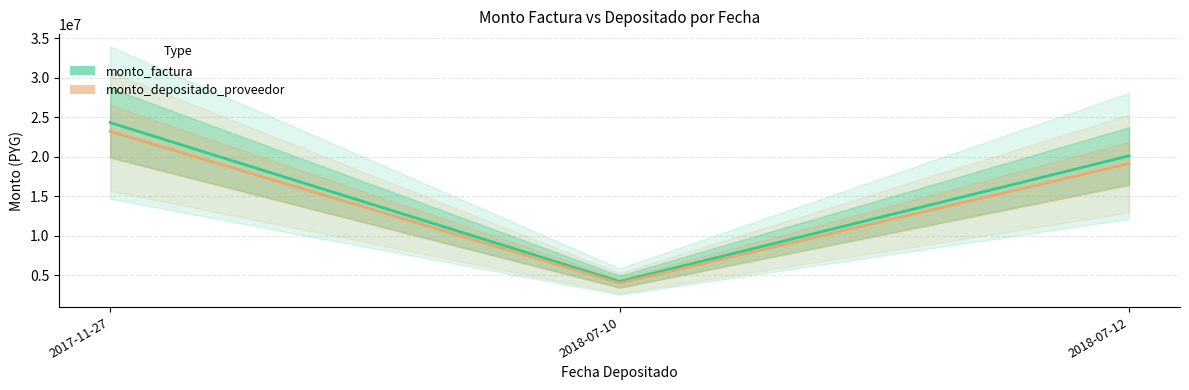

List the labels in order of monto_factura value, largest first.

2017-11-27, 2018-07-12, 2018-07-10